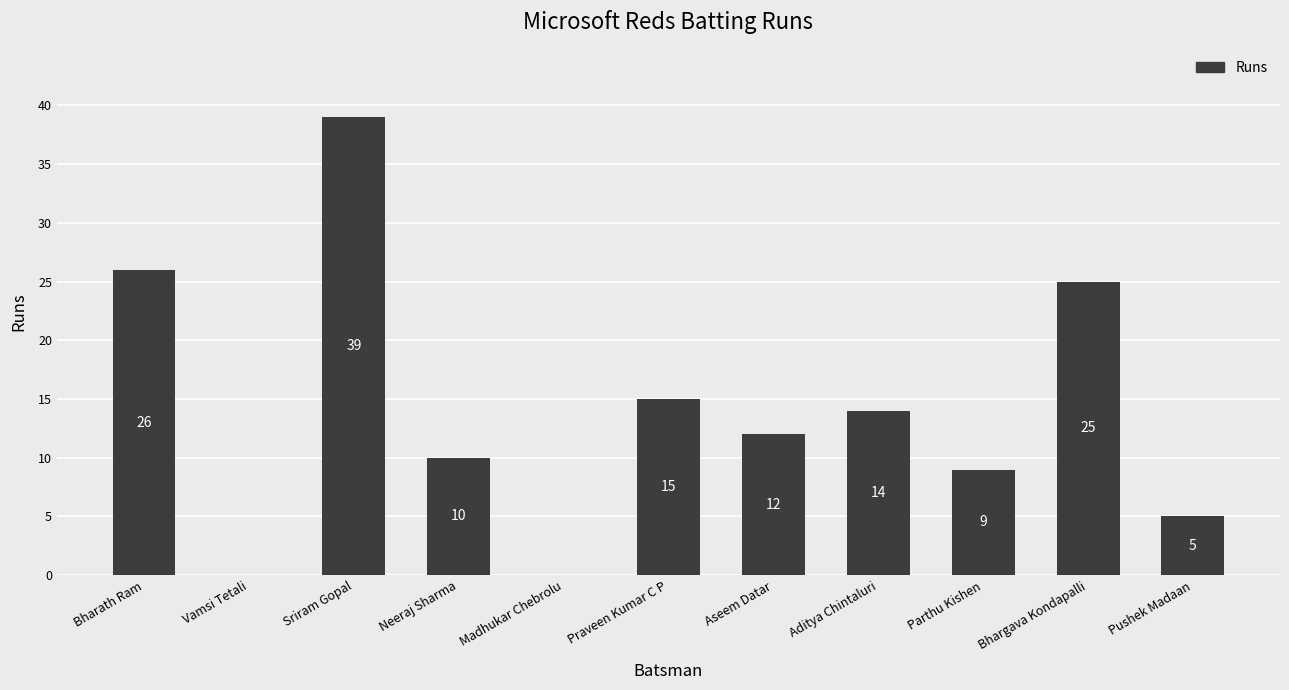

What is the change in value from Bhargava Kondapalli to Pushek Madaan?

-20